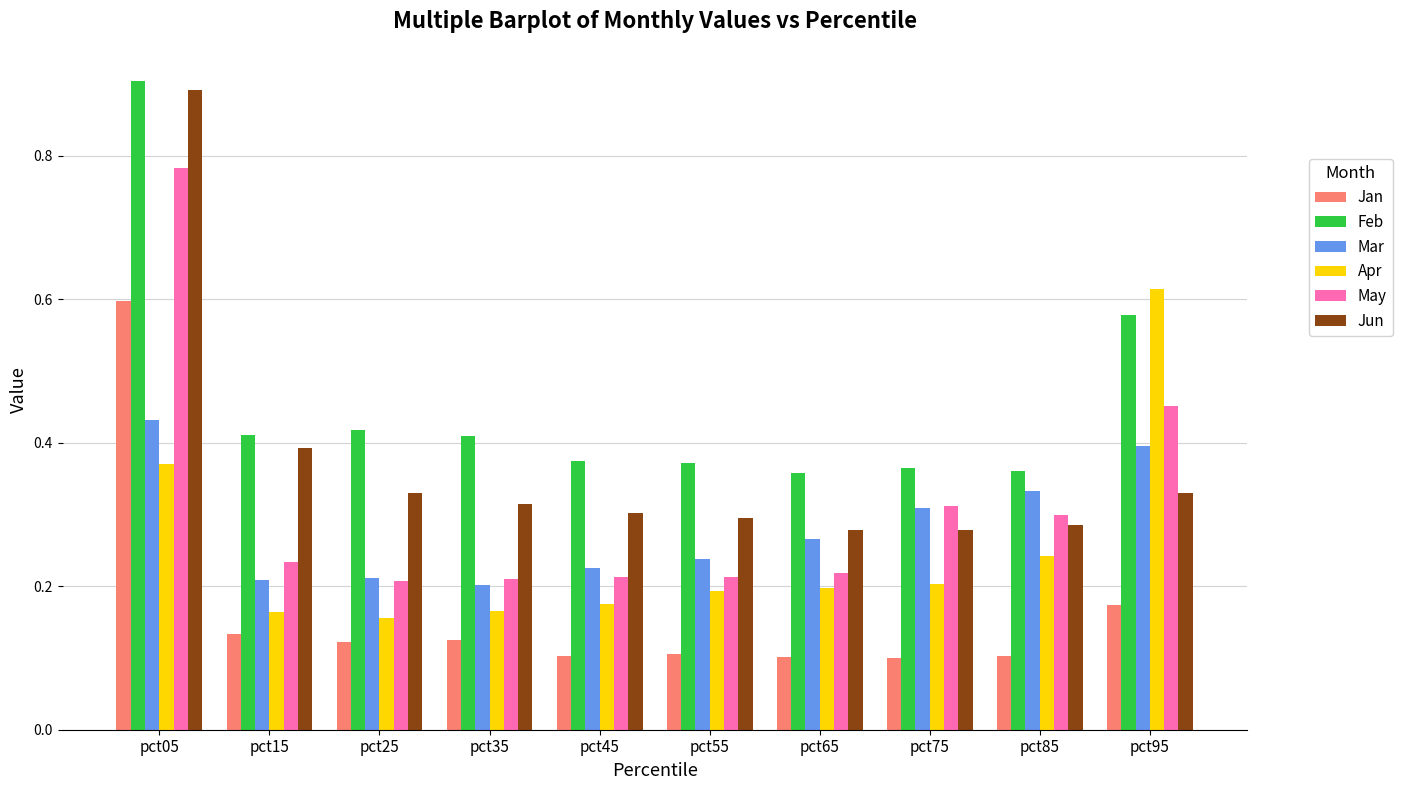

At how many categories does at least one series exceed 0?

10